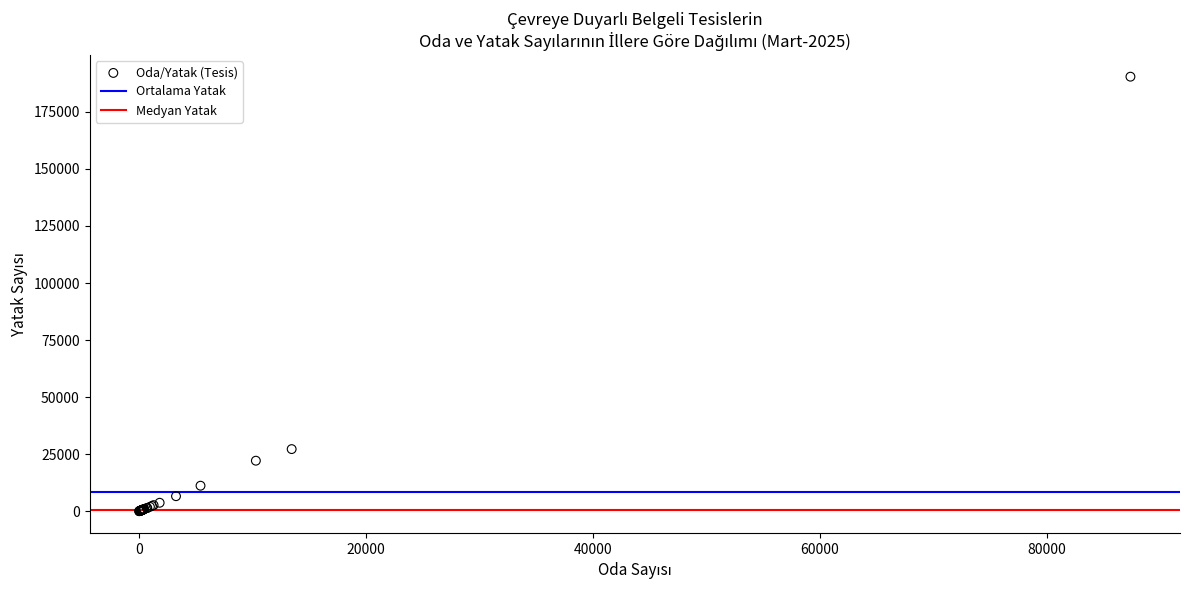

What Y value in the scatter plot is closest to 95209?

27243